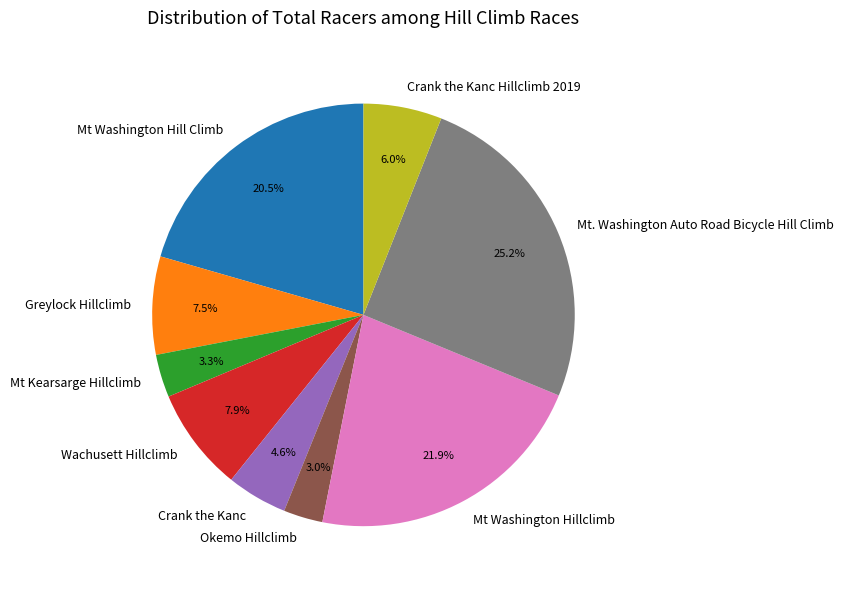

Does Crank the Kanc account for over 50% of the chart?

No